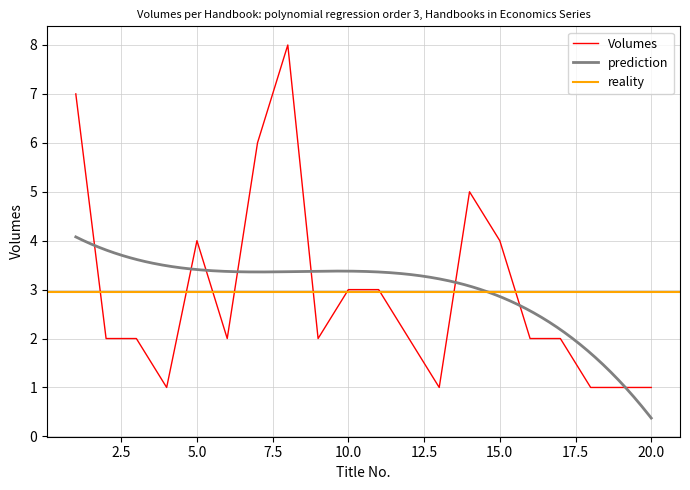

Where is the first local minimum?

4